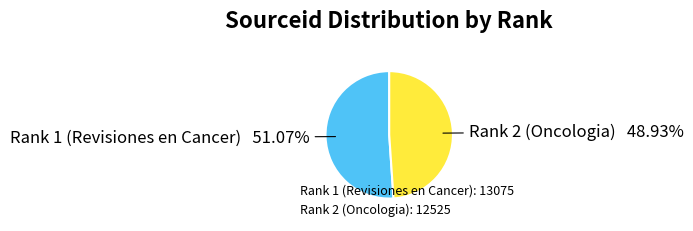

To the nearest percent, what portion does Rank 1 (Revisiones en Cancer) represent?

51%